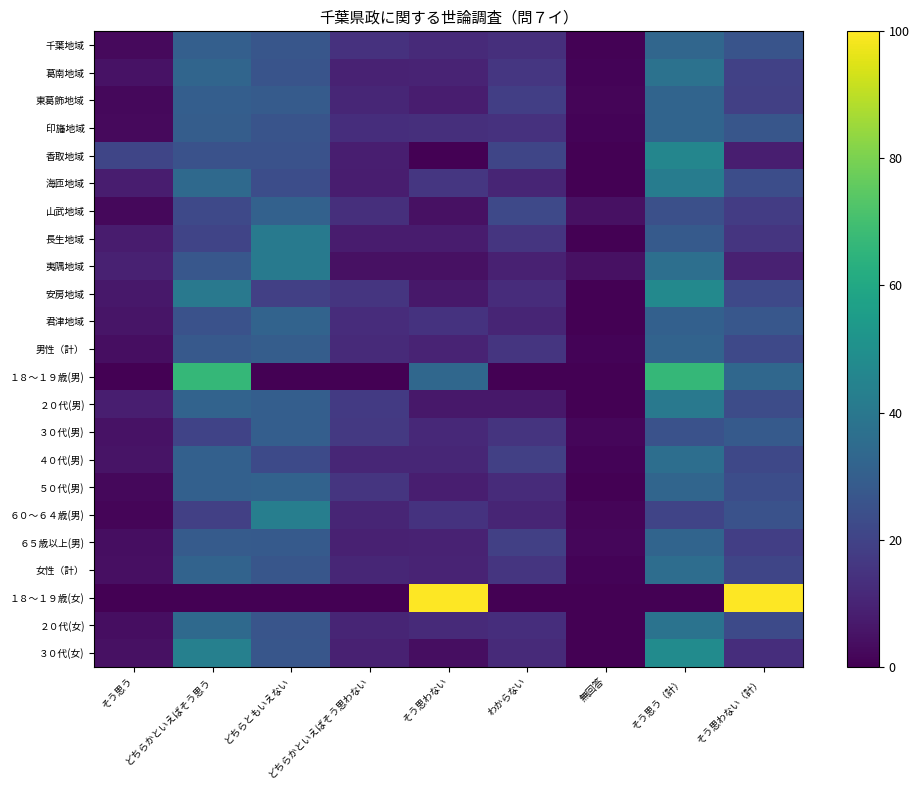

What is the difference between the highest and lowest values at 無回答?

4.5